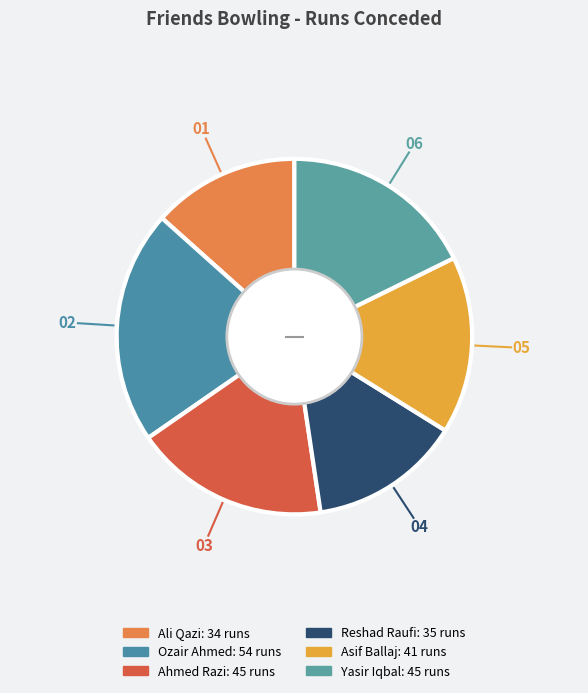

The Ahmed Razi slice represents 18% of the pie. True or false?

True